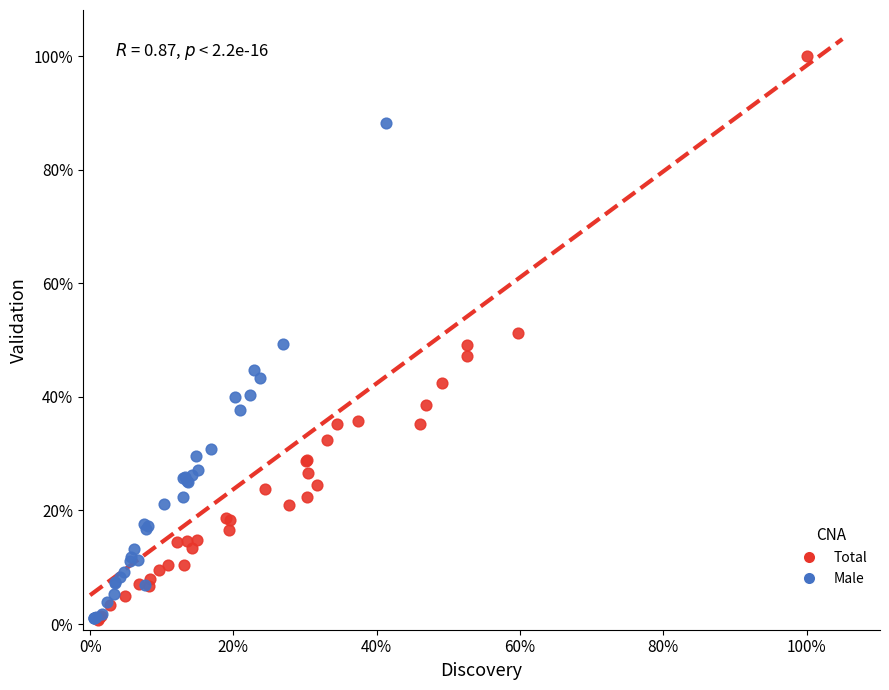

Which series reaches the maximum Y coordinate?

Total